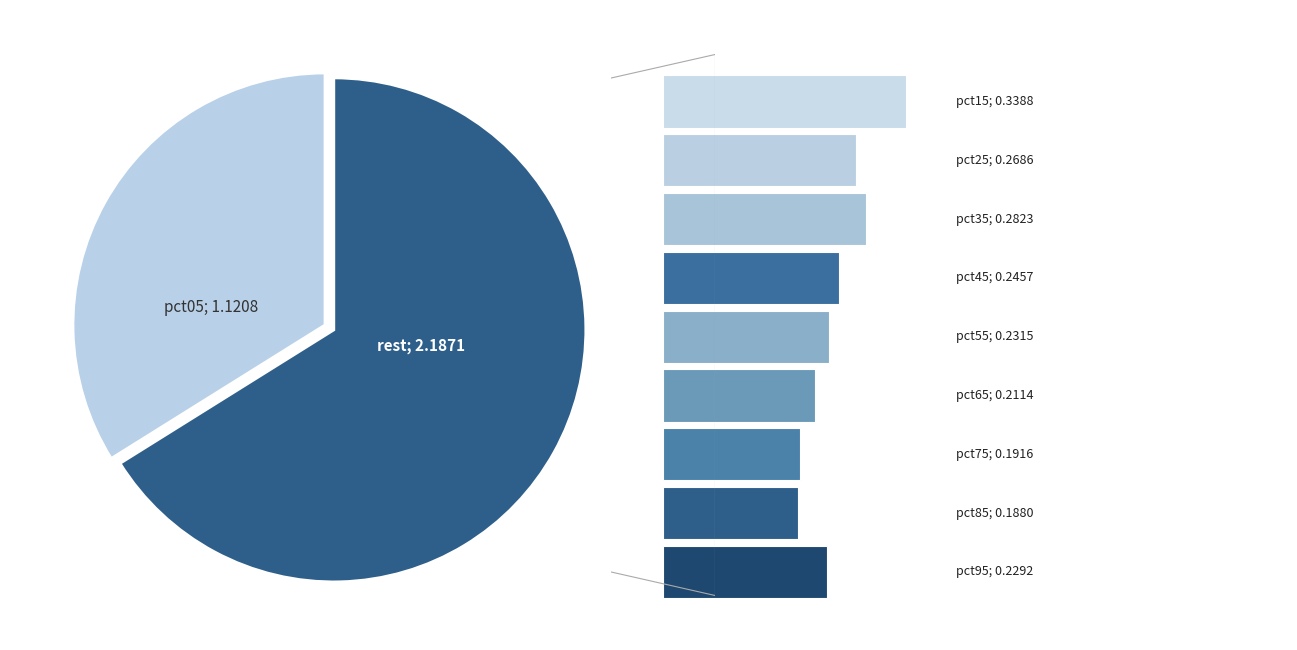

Does any single category account for the majority?

Yes